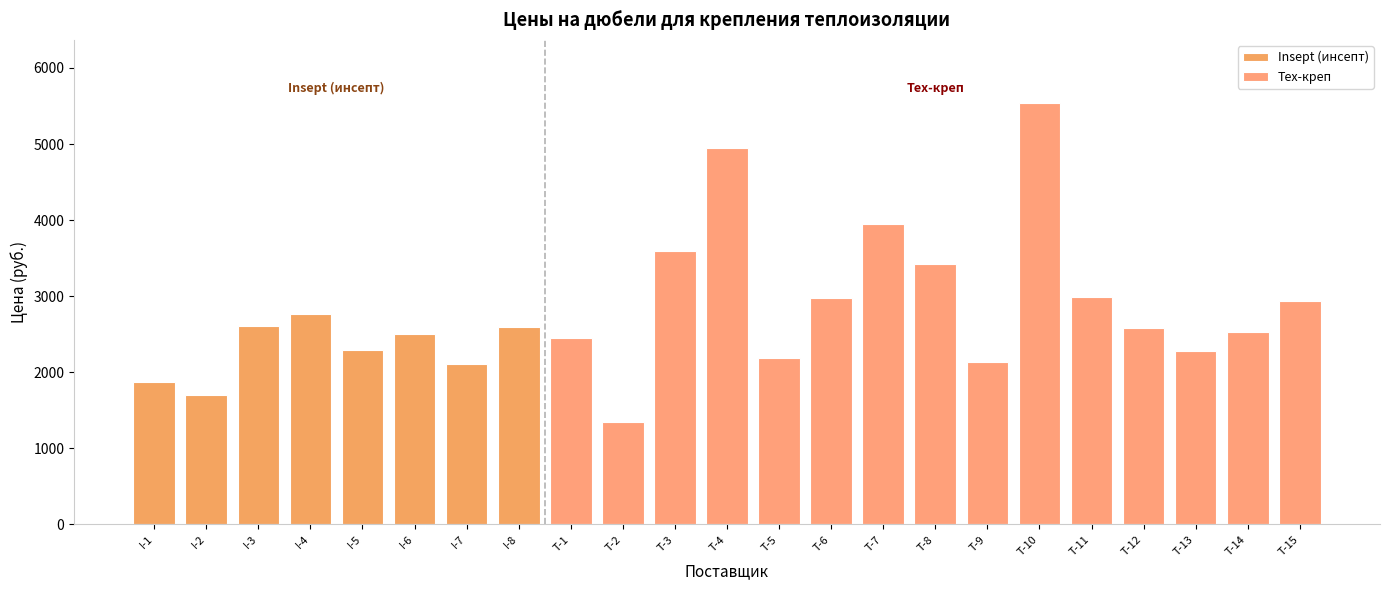

List the labels in order of value, largest first.

I-4, I-3, I-8, I-6, I-5, I-7, I-1, I-2